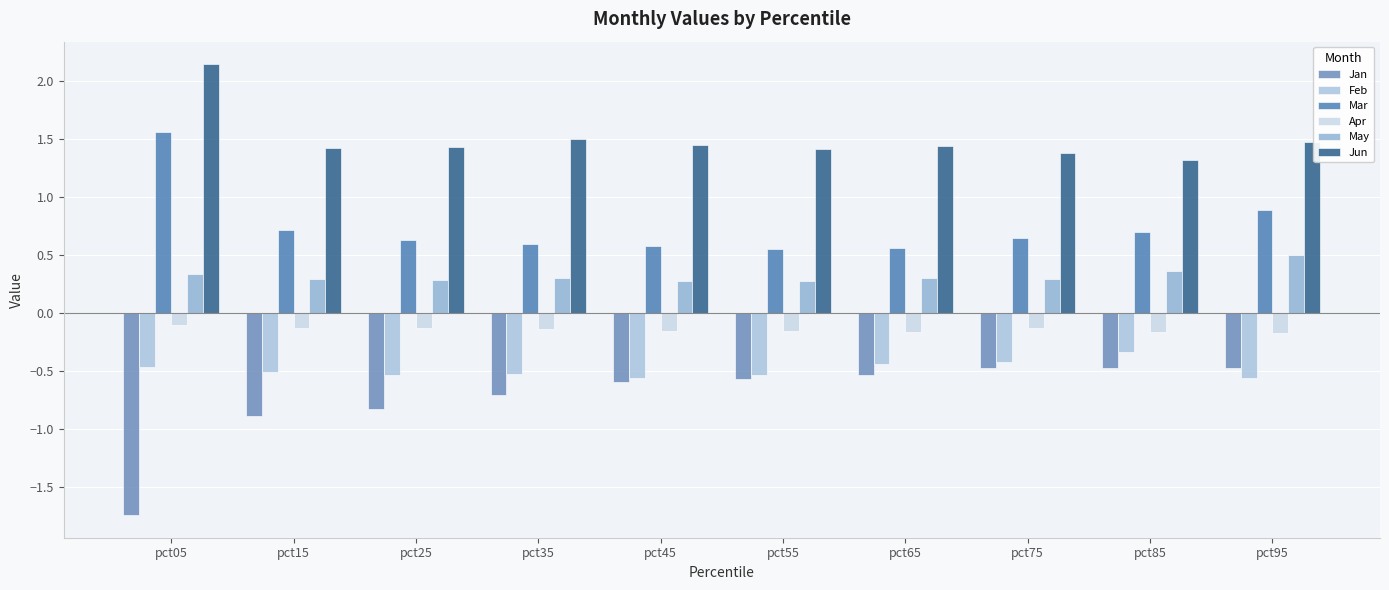

Which series has the largest total across all categories?

Jun